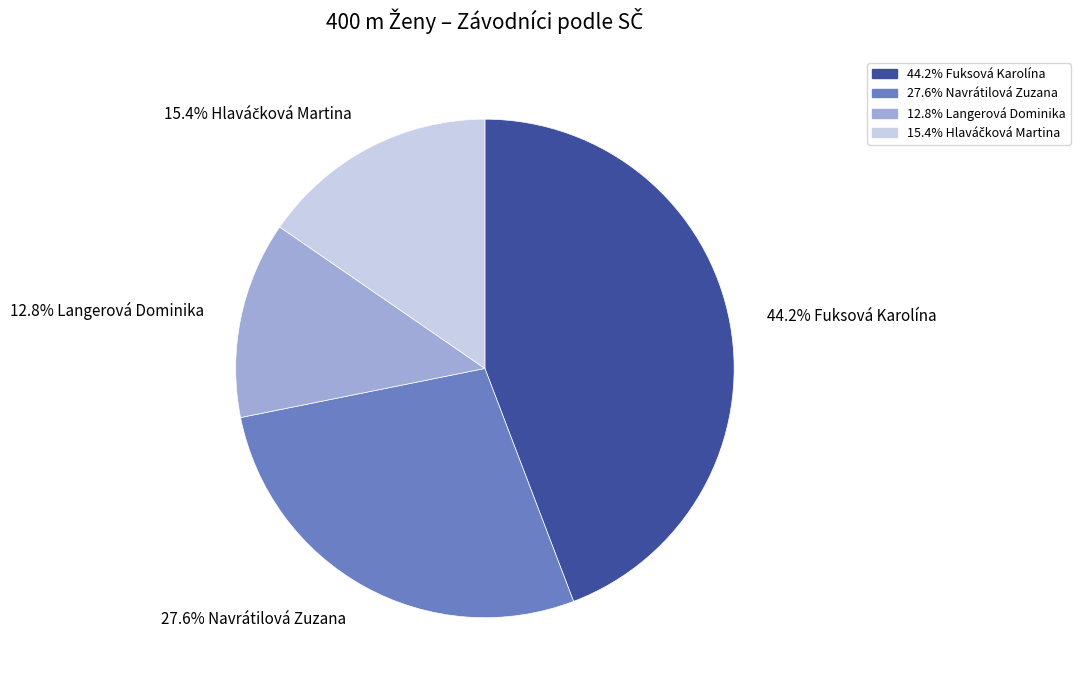

Is there a majority slice in this chart?

No